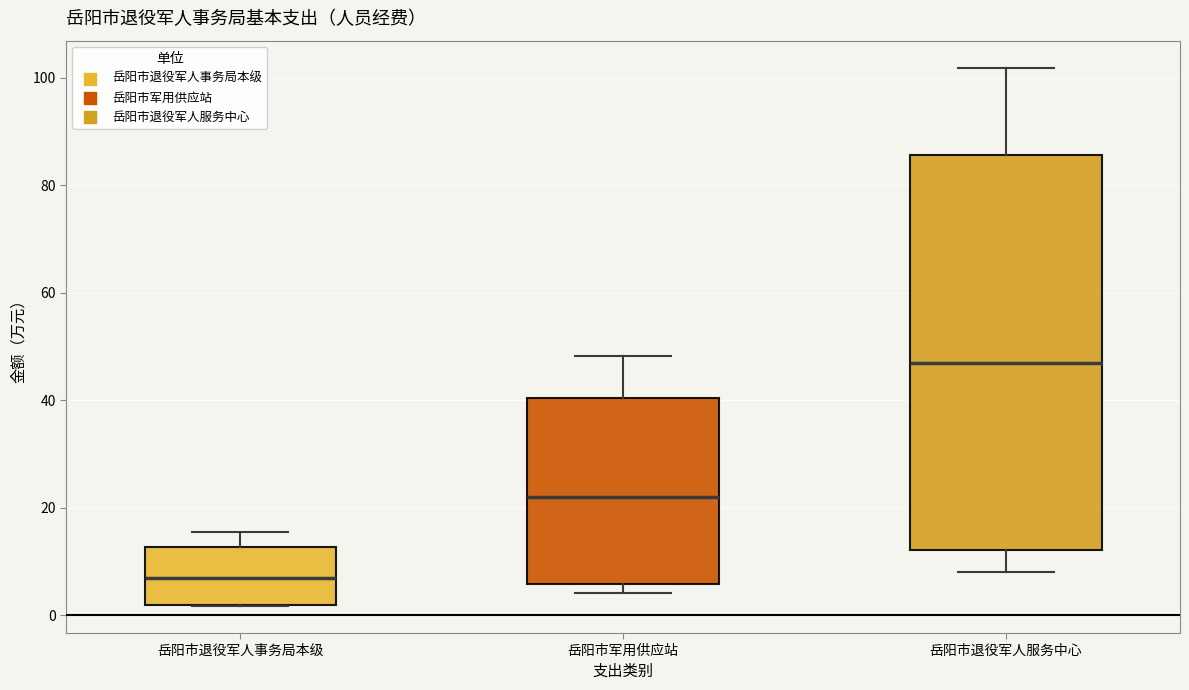

Where does the upper whisker of the box for 岳阳市退役军人事务局本级 end on the y-axis? The values are not printed on the chart, so give them approximately, as read against the axis.

16